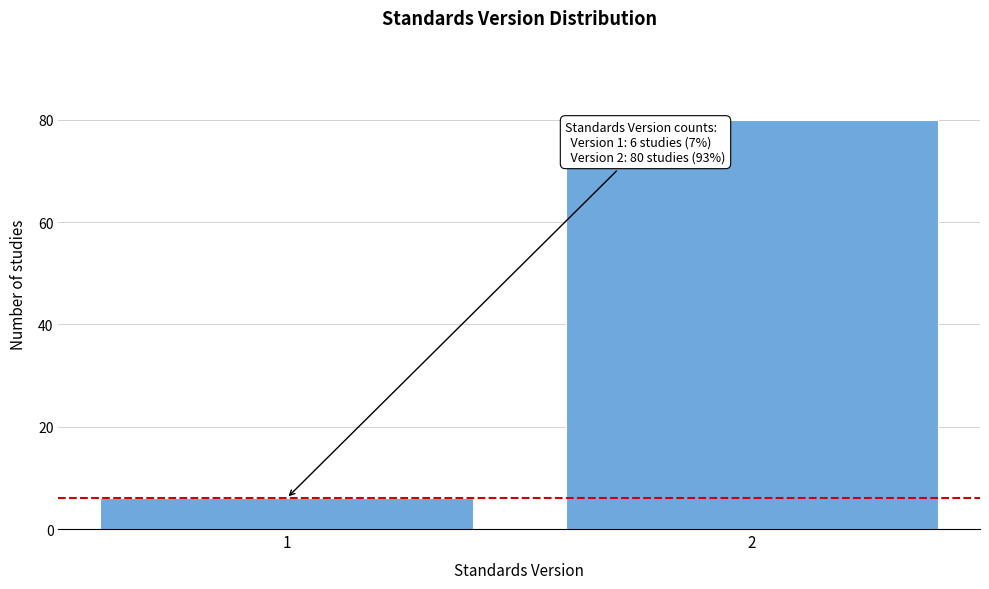

Reading left to right, what are all the values shown in this chart?

1=6	2=80